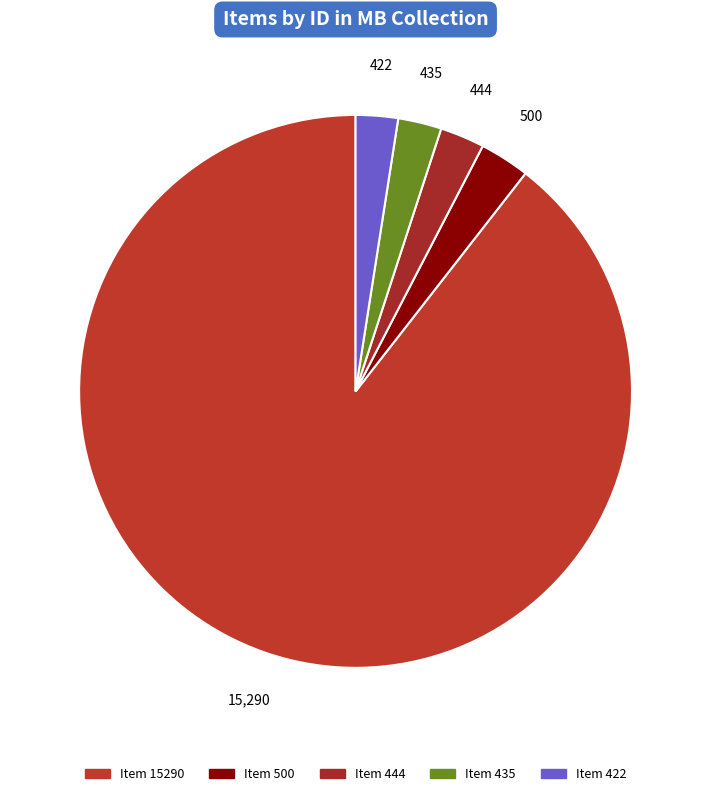

Count the number of slices in the pie.

5